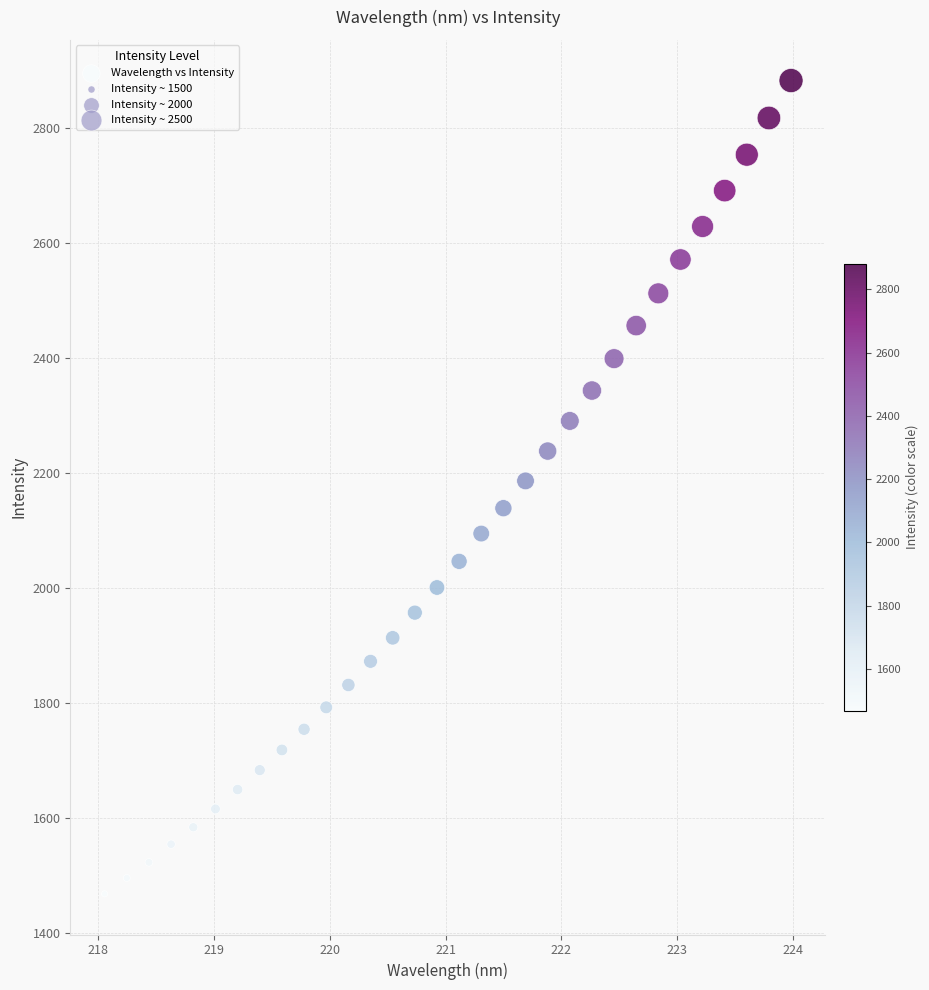

What is the range of Y values (max minus min)?

1414.0